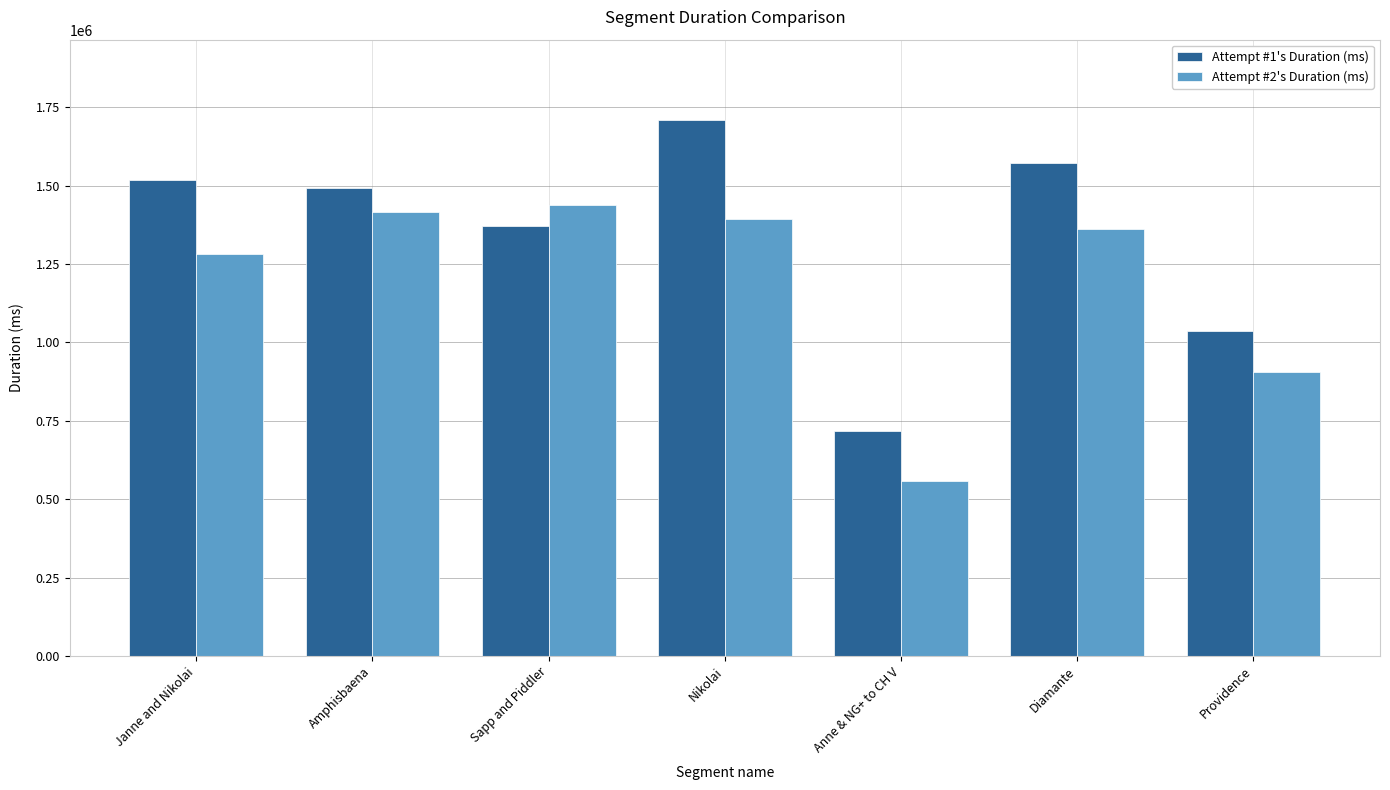

Reading right to left, what are all the values shown in this chart?

Attempt #1's Duration (ms): 1037426	1573713	716668	1709668	1371689	1492105	1519286
Attempt #2's Duration (ms): 905344	1361601	559281	1394303	1437729	1416229	1283171